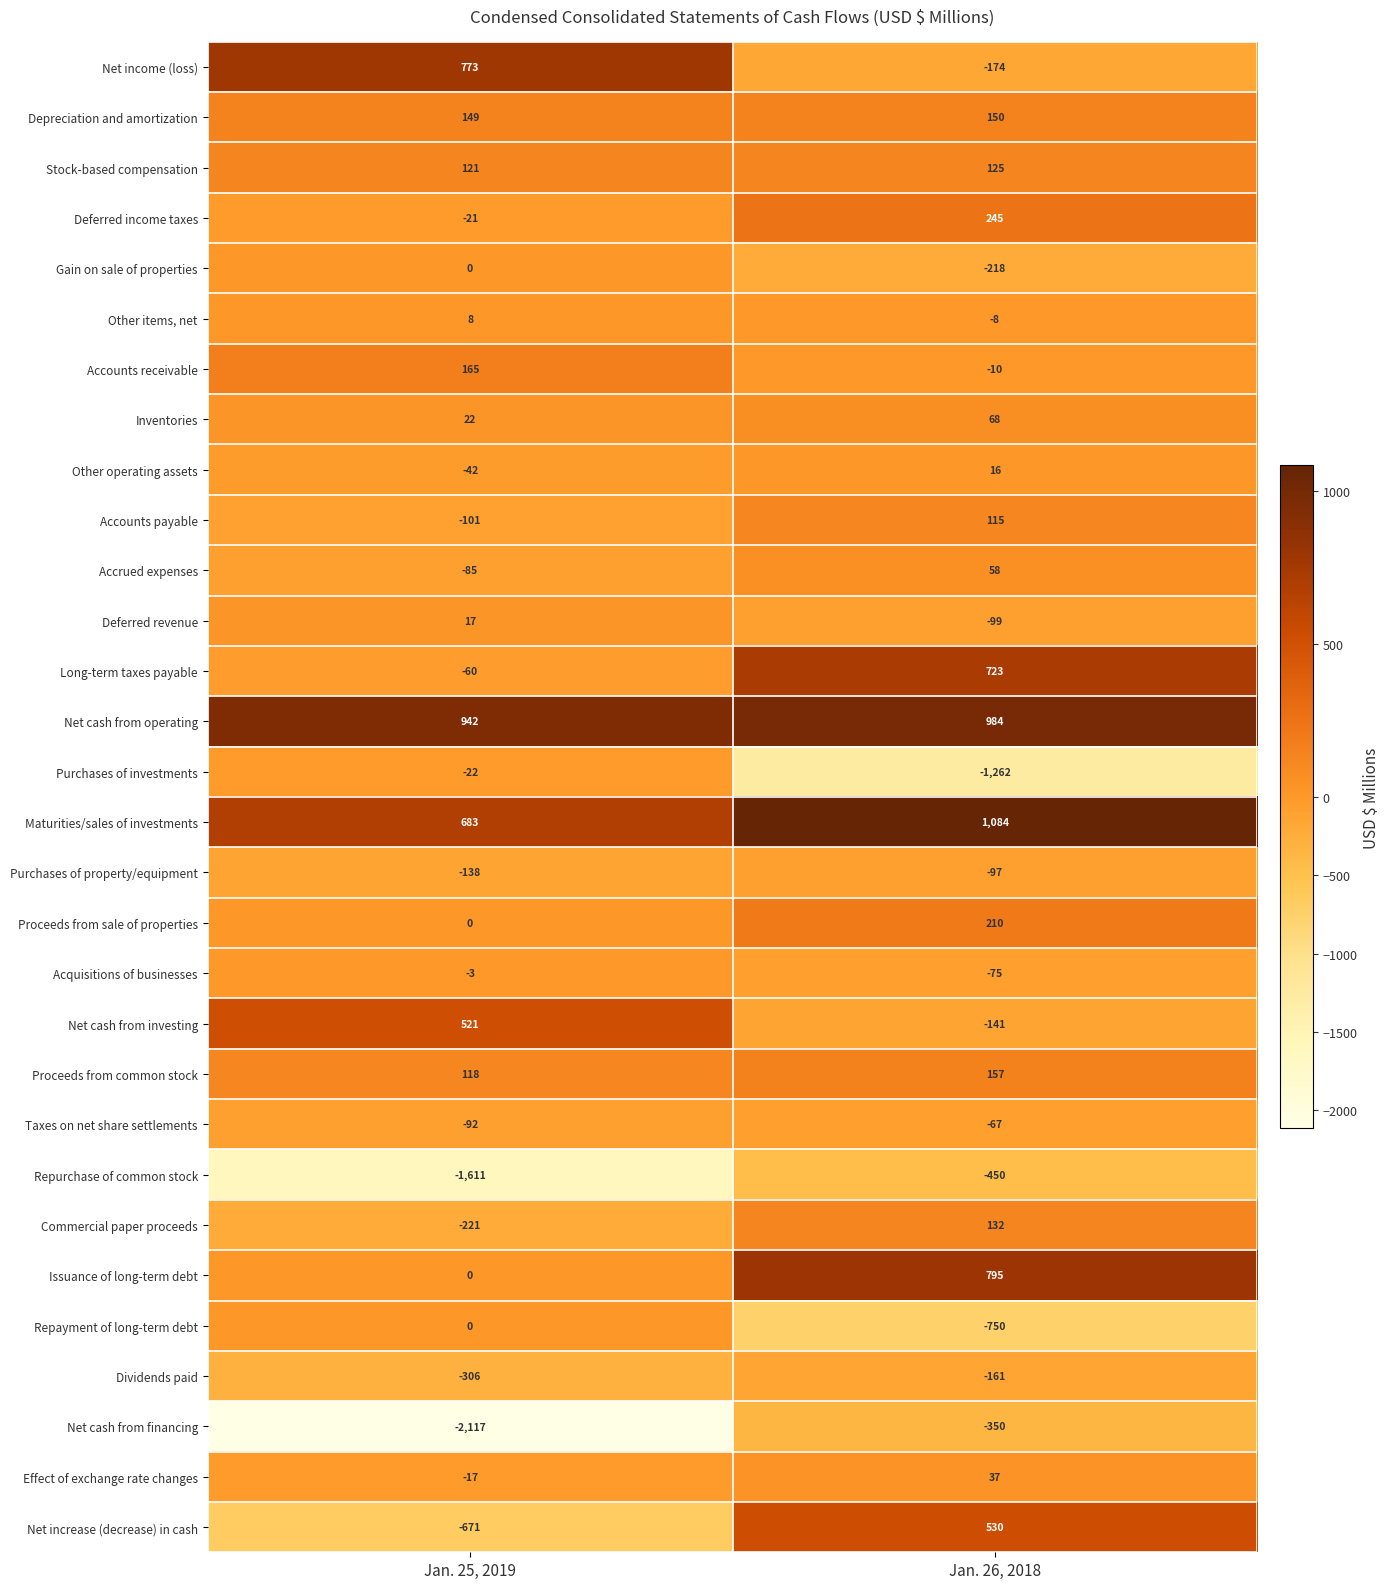

At how many categories does at least one series exceed 1048?

1